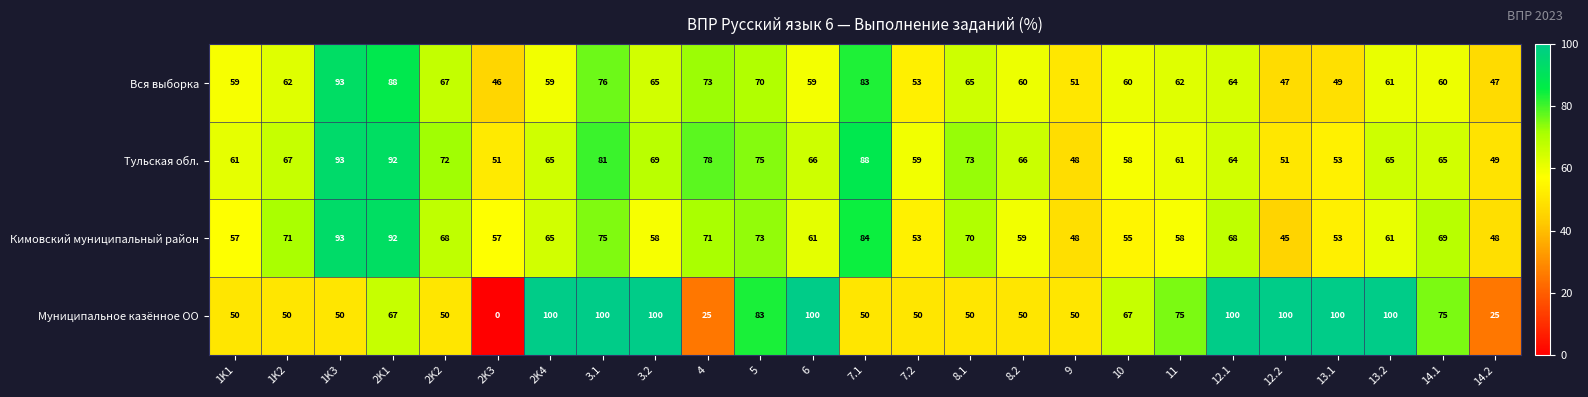

True or false: Вся выборка has a value of 93 at 1K3.

True